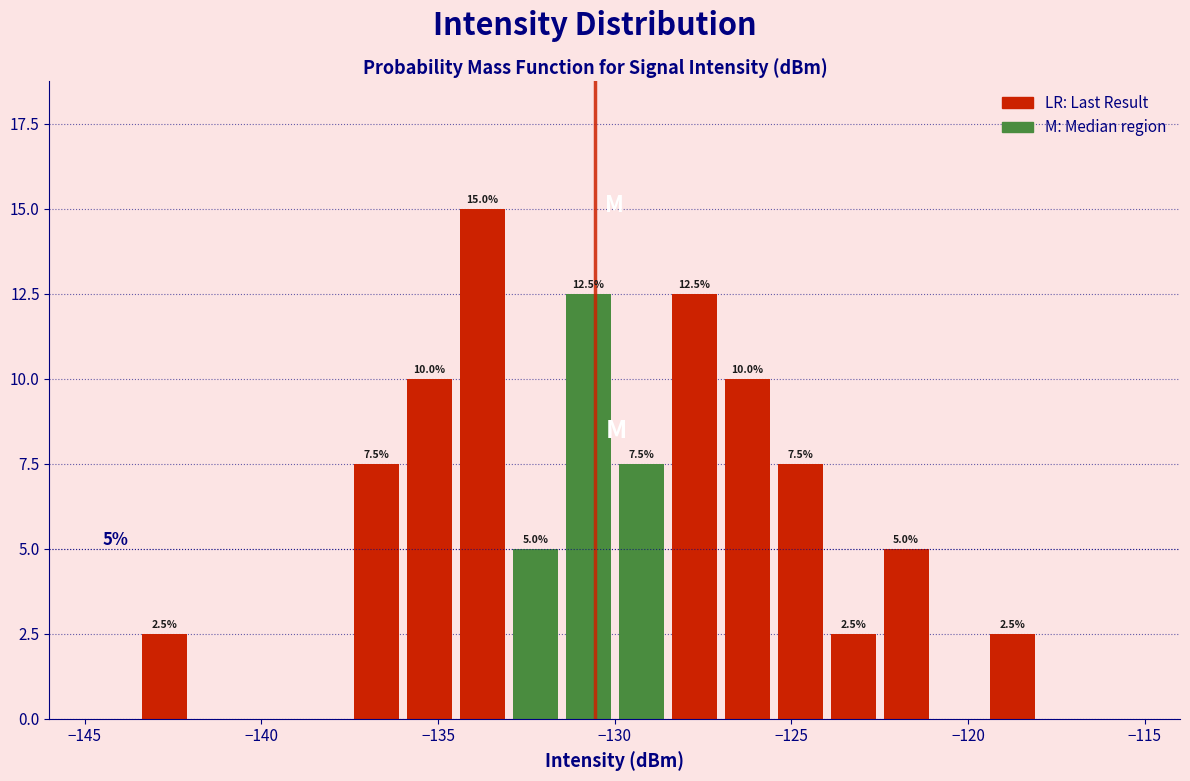

Around what value on the x-axis is the tallest bar? Give the approximate position of its centre, as read against the axis.

-133.5